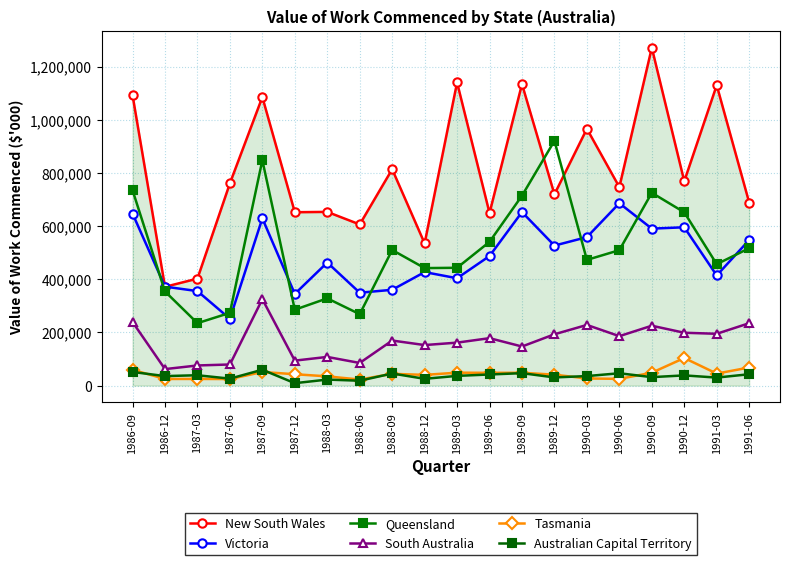

Count the number of categories in the chart.

20